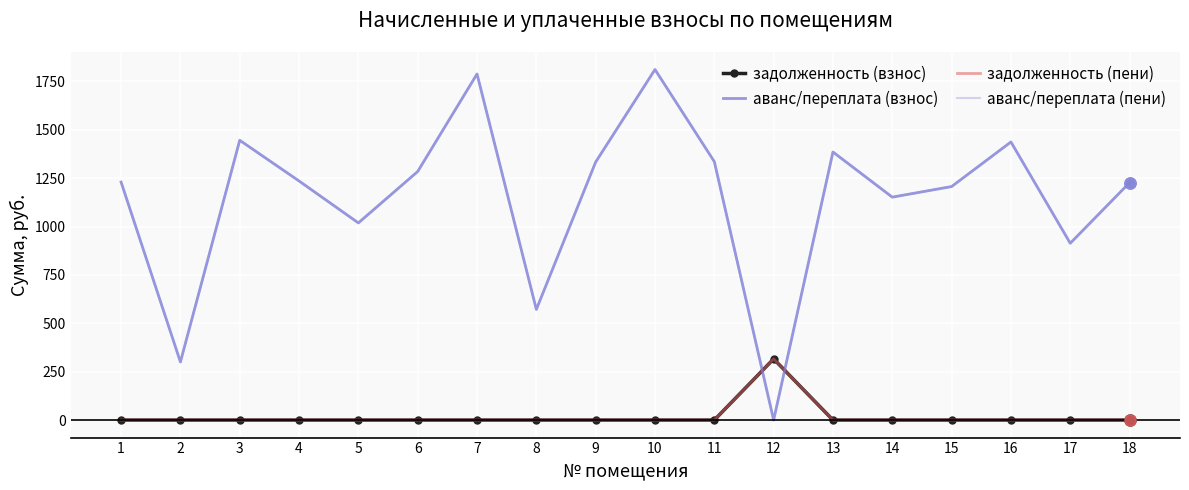

At which label is задолженность (пени) closest to 158?

1